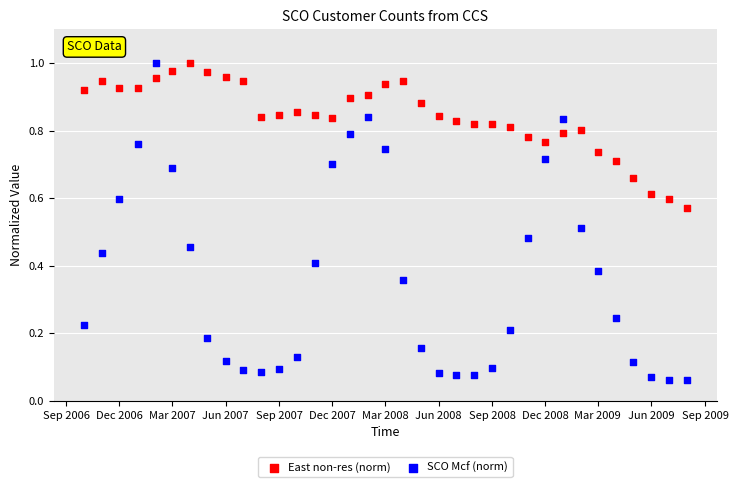

What are all the series names shown in the legend?

East non-res (norm), SCO Mcf (norm)